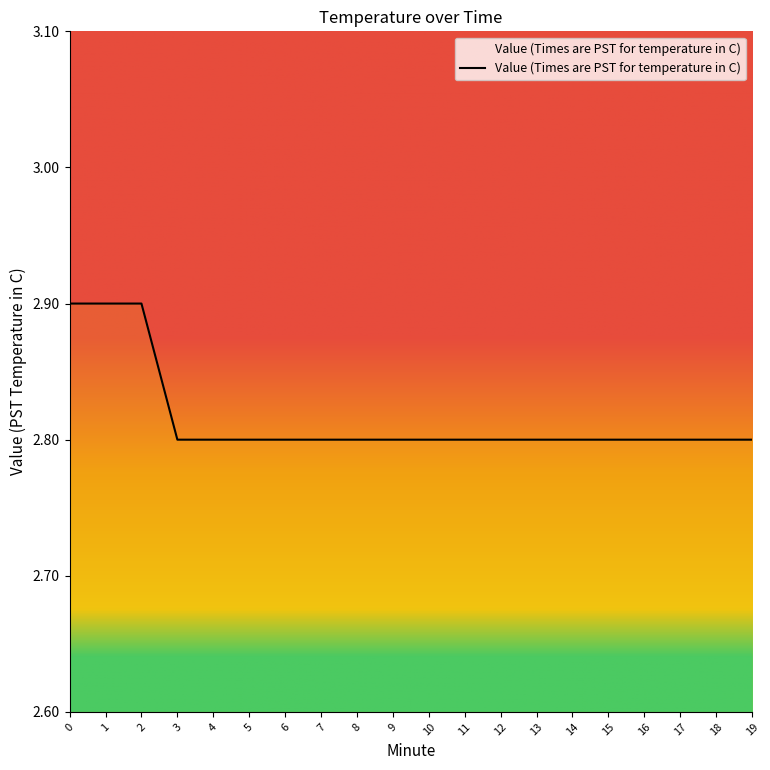

How many series are shown in this chart?

1